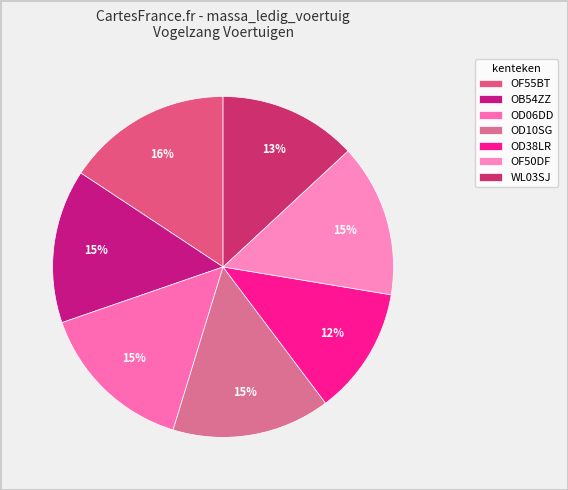

To the nearest percent, what percentage of the pie is OD06DD?

15%